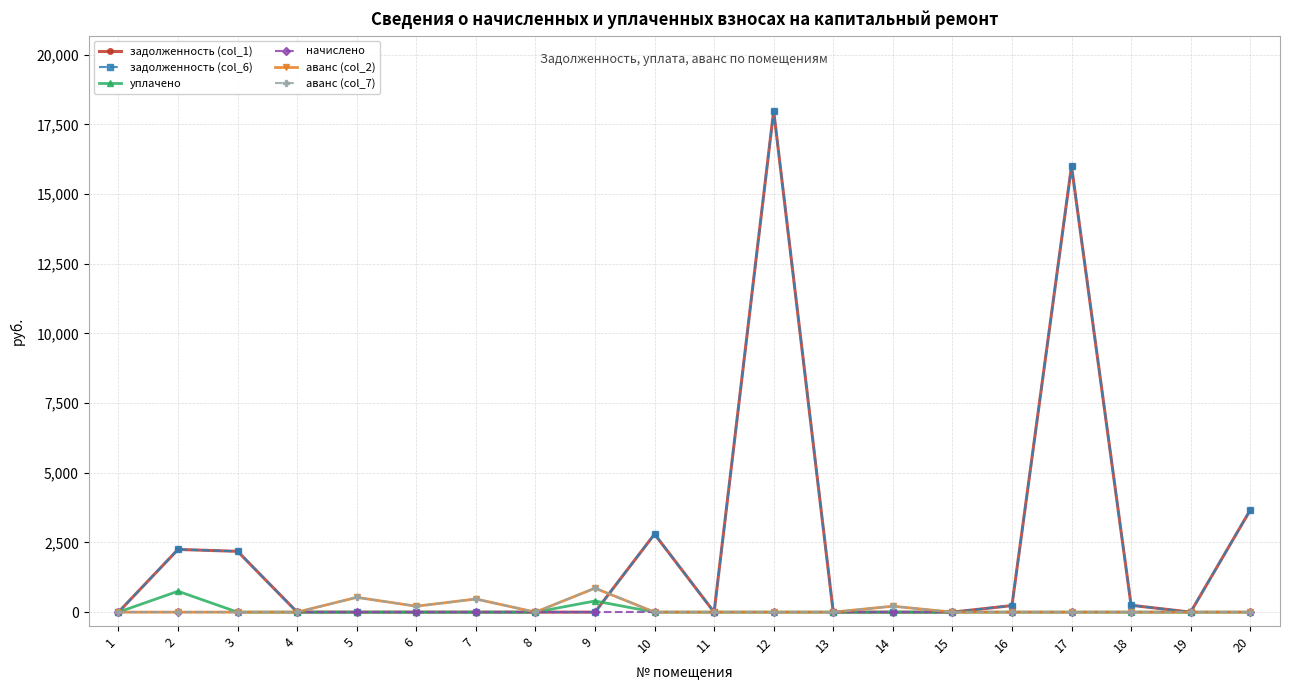

Reading left to right, extract all data points from this chart.

задолженность (col_1): 0.0	2250.0	2182.4	0.4	0.0	0.0	0.0	0.0	0.0	2800.3	0.0	17987.7	0.0	0.0	0.0	234.9	16002.8	247.2	0.0	3659.8
задолженность (col_6): 0.0	2250.0	2182.4	0.4	0.0	0.0	0.0	0.0	0.0	2800.3	0.0	17987.7	0.0	0.0	0.0	234.9	16002.8	247.2	0.0	3659.8
уплачено: 0.0	750.0	0.0	0.0	0.0	0.0	0.0	0.0	400.0	0.0	0.0	0.0	0.0	0.0	0.0	0.0	0.0	0.0	0.0	0.0
начислено: 0.0	0.0	0.0	0.0	0.0	0.0	0.0	0.0	0.0	0.0	0.0	0.0	0.0	0.0	0.0	0.0	0.0	0.0	0.0	0.0
аванс (col_2): 0.0	0.0	0.0	0.0	530.1	212.0	471.7	0.0	860.2	0.0	0.0	0.0	0.0	213.0	0.0	0.0	0.0	0.0	0.0	0.0
аванс (col_7): 0.0	0.0	0.0	0.0	530.1	212.0	471.7	0.0	860.2	0.0	0.0	0.0	0.0	213.0	0.0	0.0	0.0	0.0	0.0	0.0